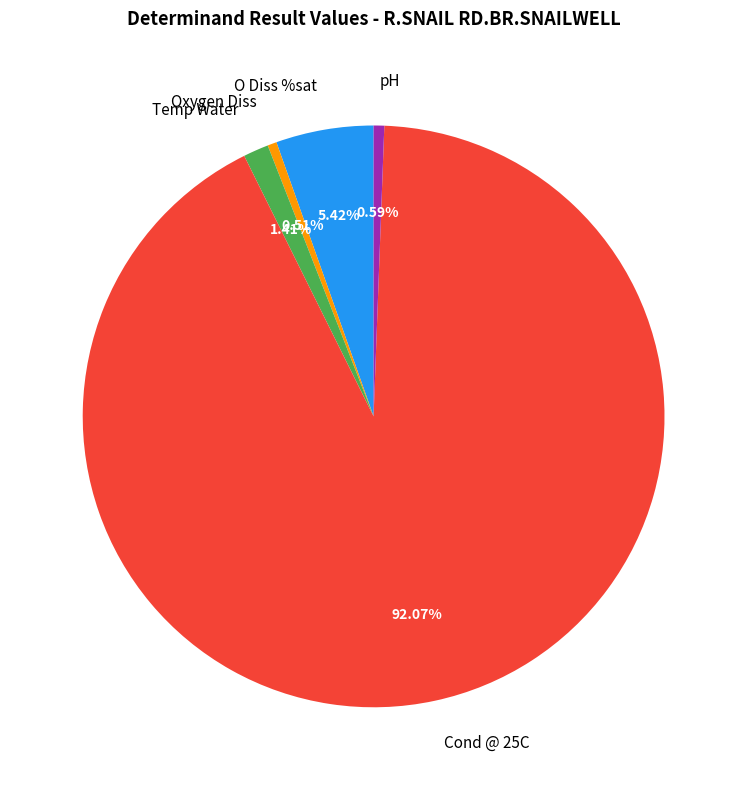

What portion of the pie excludes pH?

99.4%